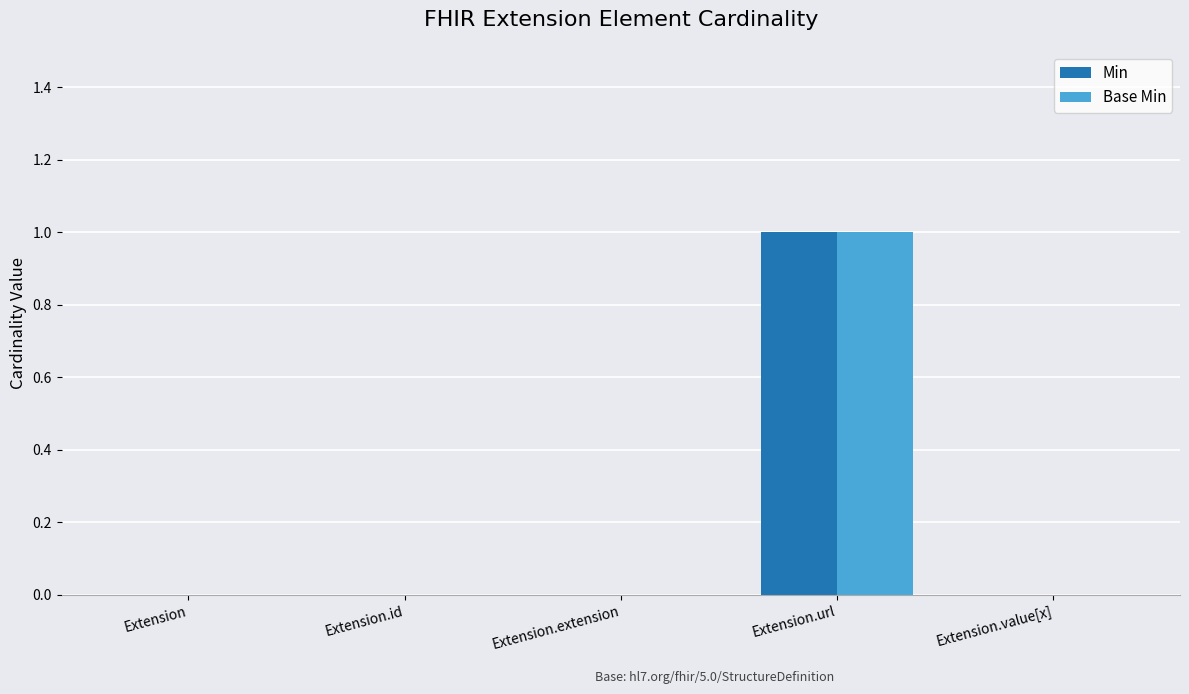

The Base Min series shows -1 at Extension.id. True or false?

False